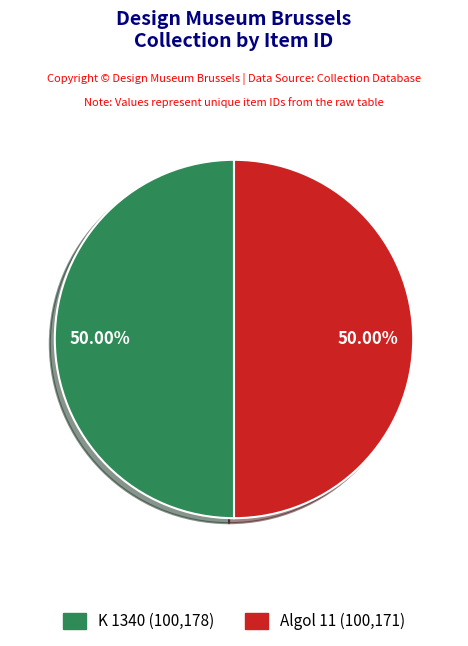

What percentage is NOT represented by K 1340?

50.0%